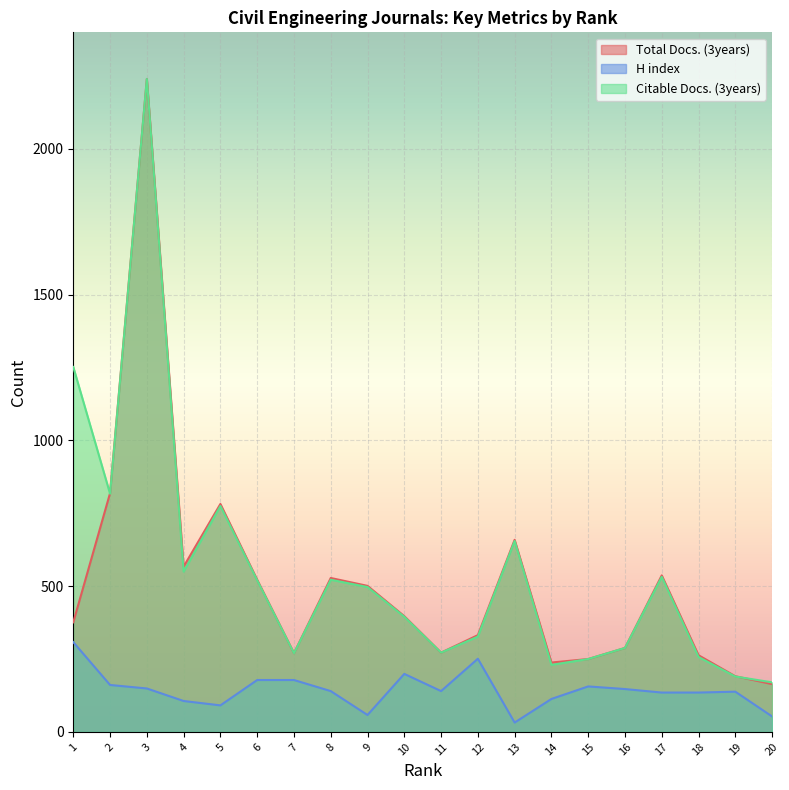

What is the sum of all Total Docs. (3years) values?

10196